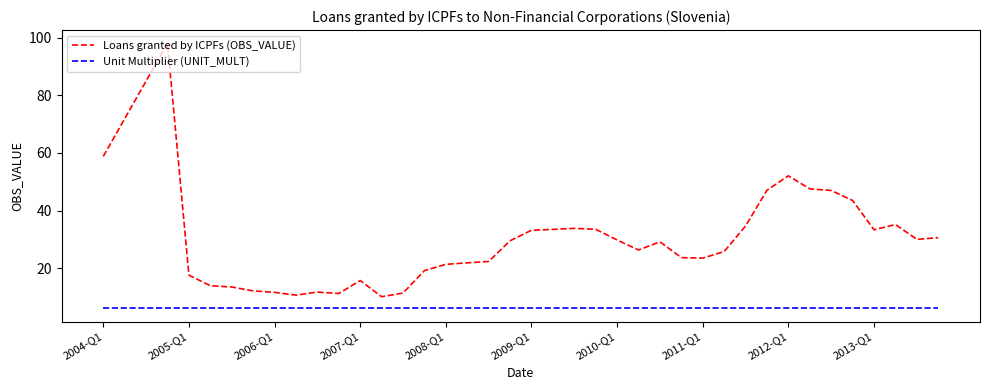

What is the greatest value displayed?

98.1